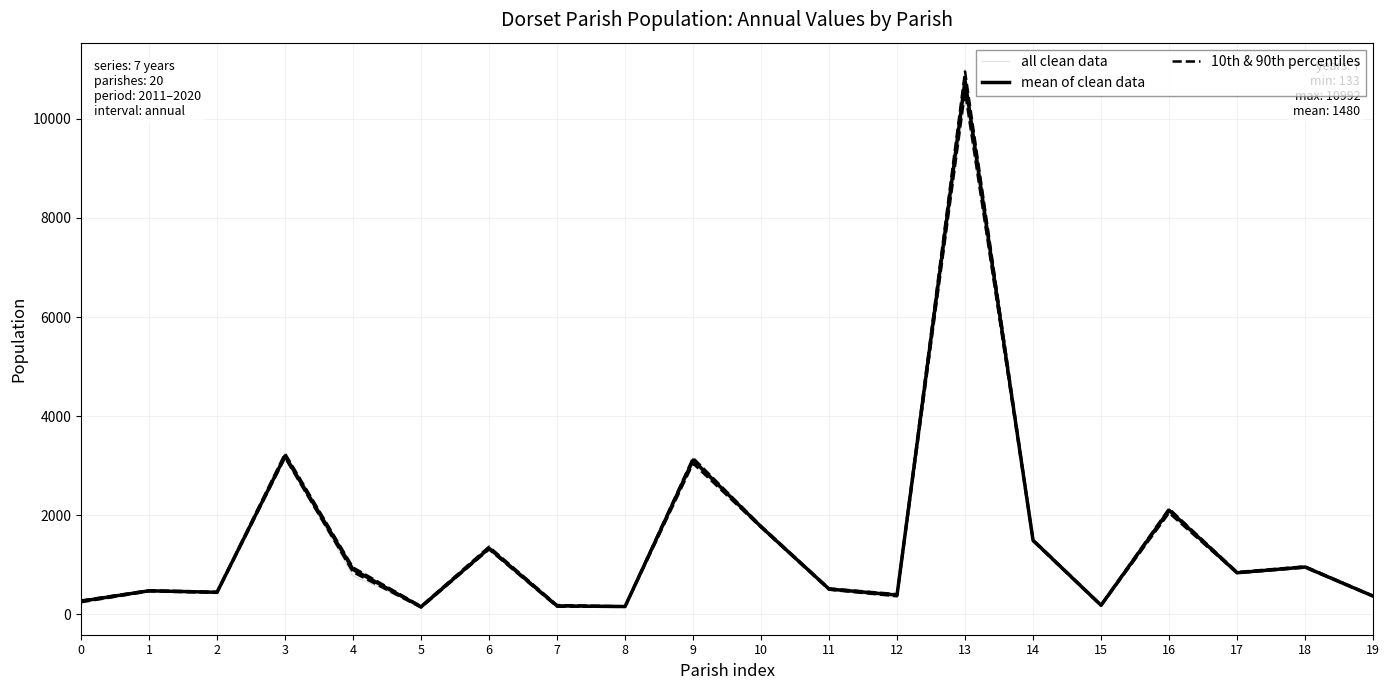

Reading right to left, what are all the values shown in this chart?

all clean data: 19=373.0	18=982.0	17=831.0	16=2132.0	15=198.0	14=1518.0	13=10382.0	12=403.0	11=518.0	10=1757.0	9=3131.0	8=154.0	7=191.0	6=1308.0	5=173.0	4=775.0	3=3184.0	2=437.0	1=484.0	0=260.0
mean of clean data: 19=369.1	18=955.6	17=840.7	16=2100.7	15=184.0	14=1494.4	13=10768.7	12=390.1	11=512.0	10=1768.7	9=3113.3	8=158.9	7=171.9	6=1334.4	5=152.3	4=905.1	3=3197.3	2=446.4	1=476.3	0=265.6
10th & 90th percentiles: 19=363.6	18=944.6	17=832.2	16=2047.4	15=176.6	14=1479.8	13=10548.8	12=367.4	11=498.4	10=1754.2	9=3044.8	8=152.8	7=155.8	6=1311.0	5=139.0	4=851.8	3=3161.2	2=435.0	1=464.8	0=245.8